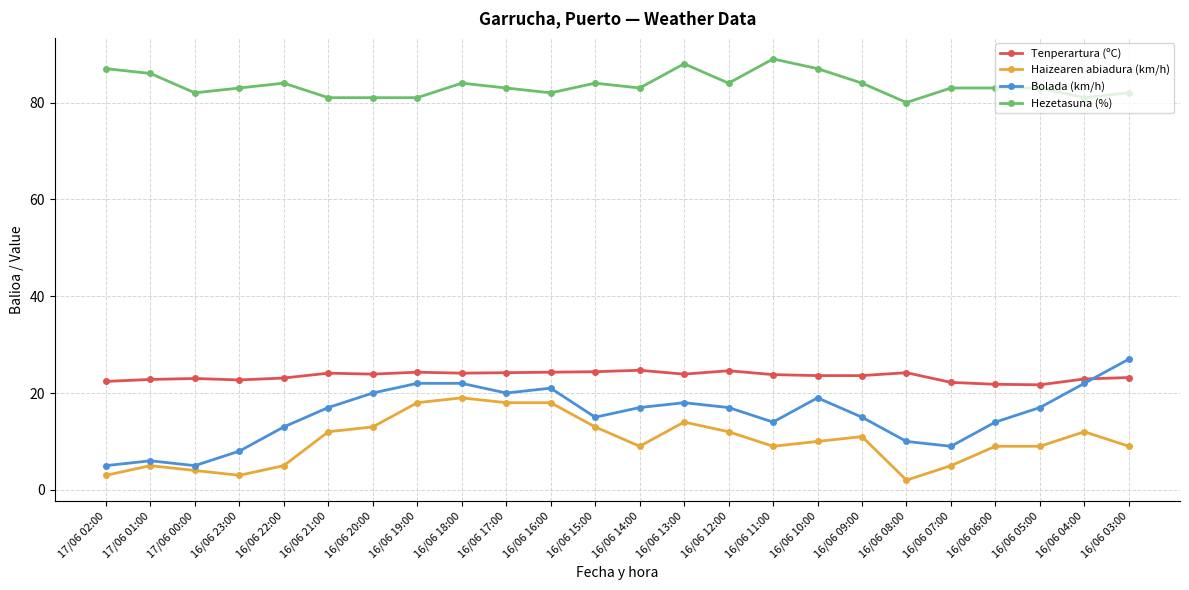

How many series are shown in this chart?

4